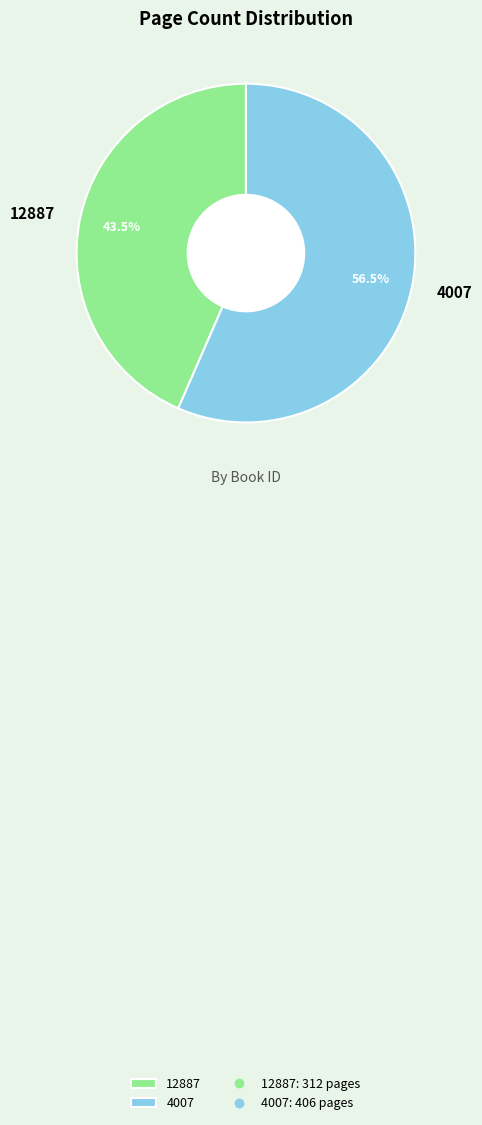

To the nearest percent, what is the combined percentage of 4007 and 12887?

100%